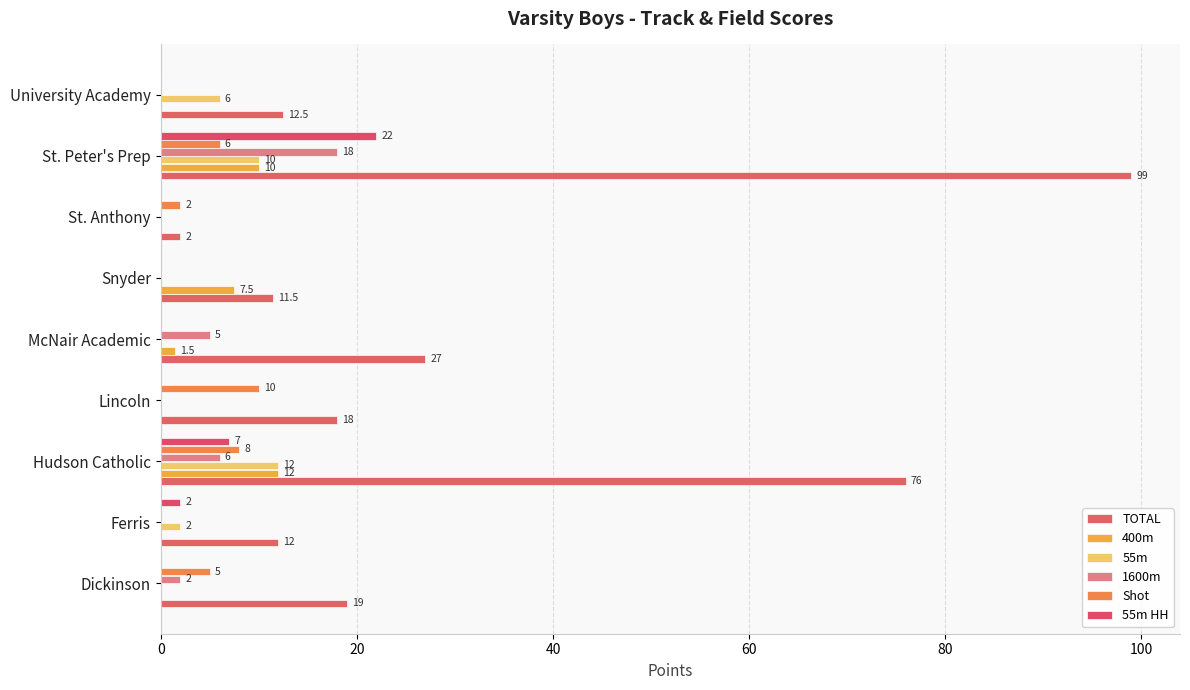

How many data points in 400m are above 0?

4